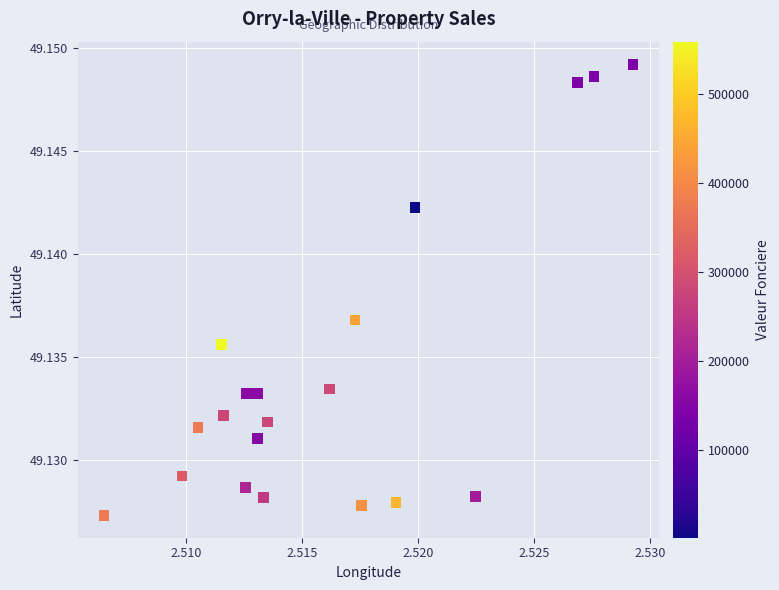

Count the number of points in this scatter plot.

20